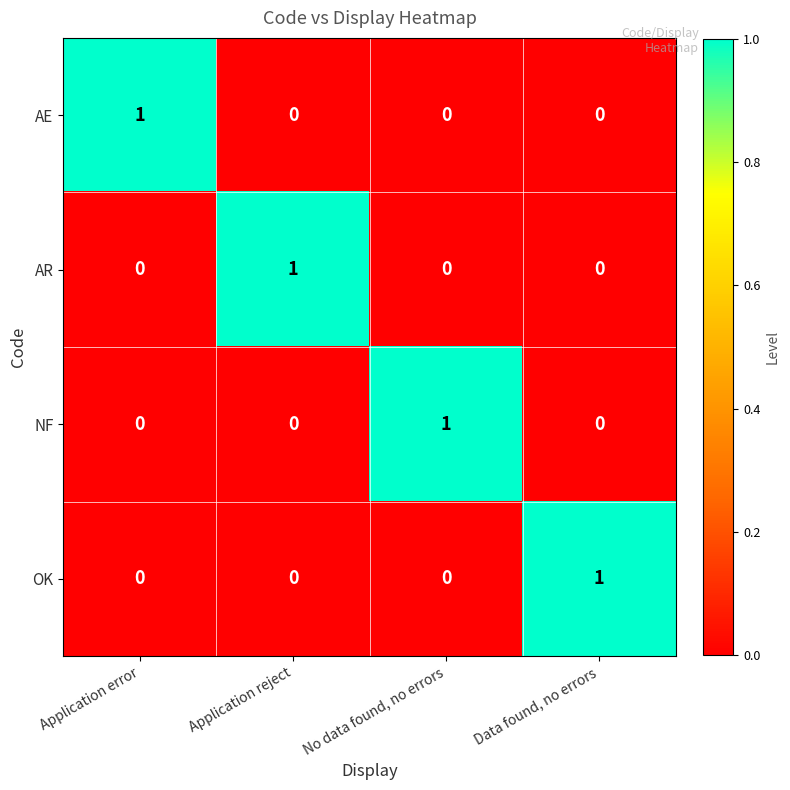

How many distinct data groups are displayed?

4